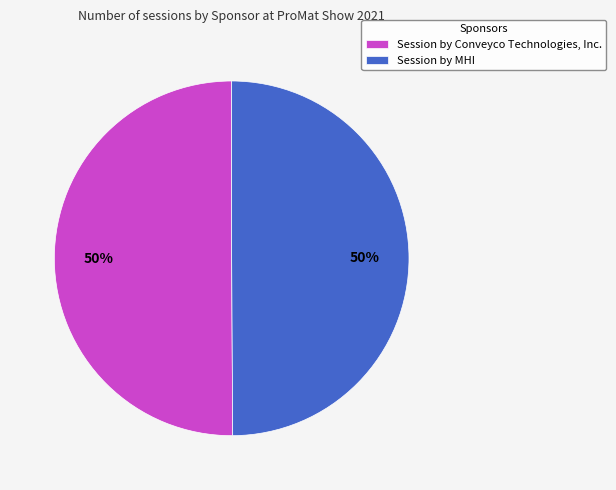

Is the sum of Session by MHI and Session by Conveyco Technologies, Inc. greater than half?

Yes